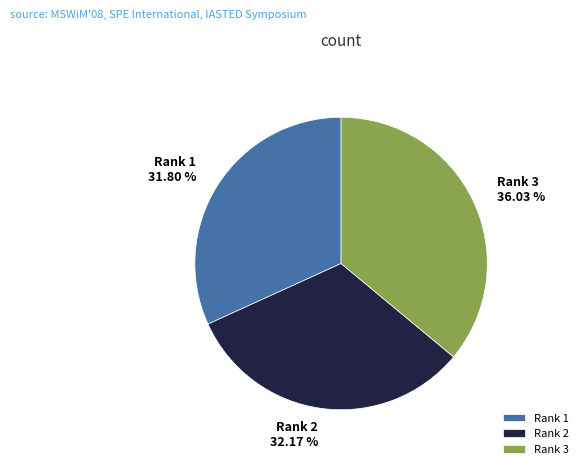

Count the number of slices in the pie.

3